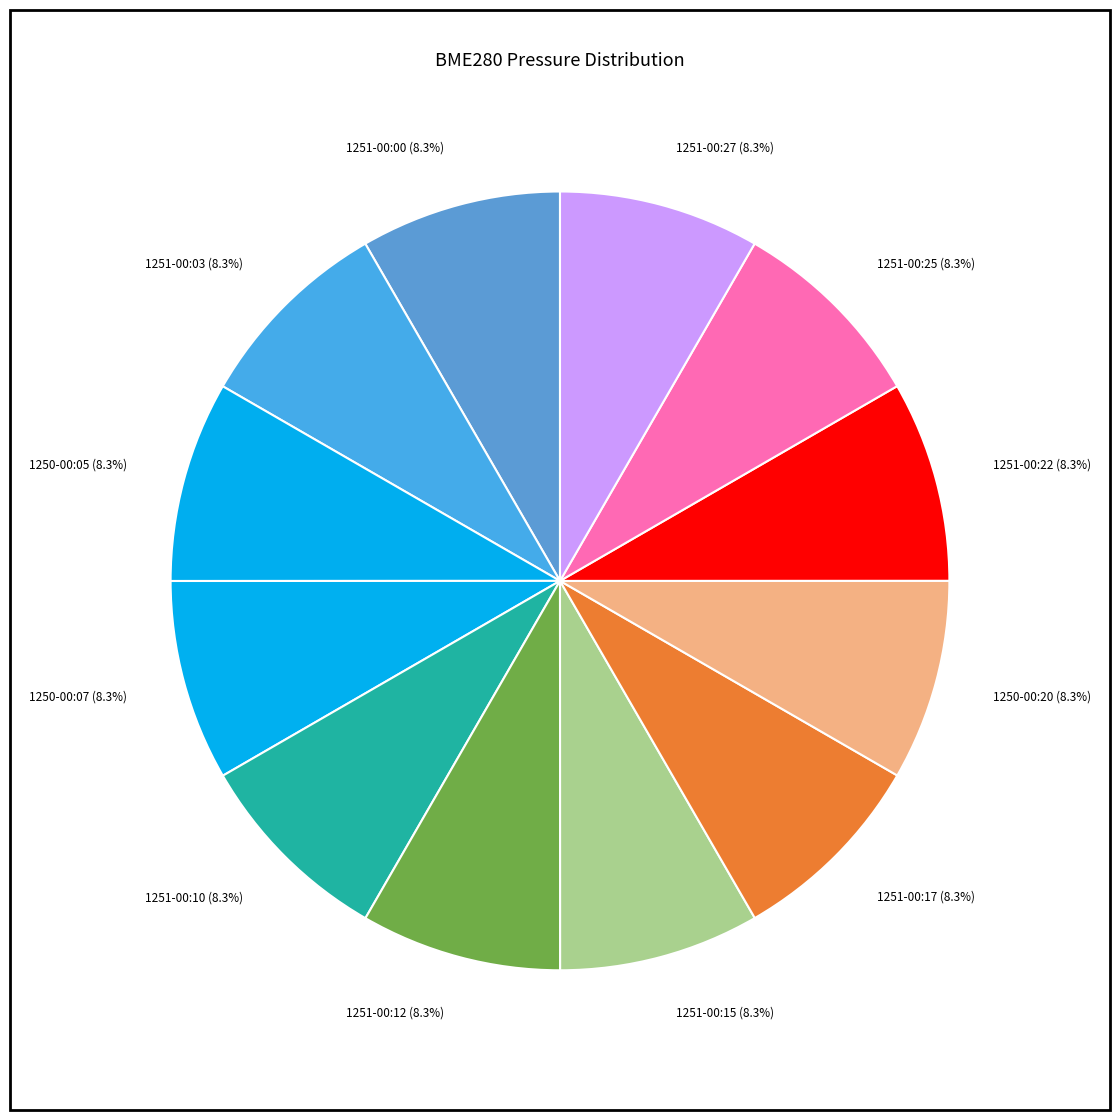

Count the number of slices in the pie.

12